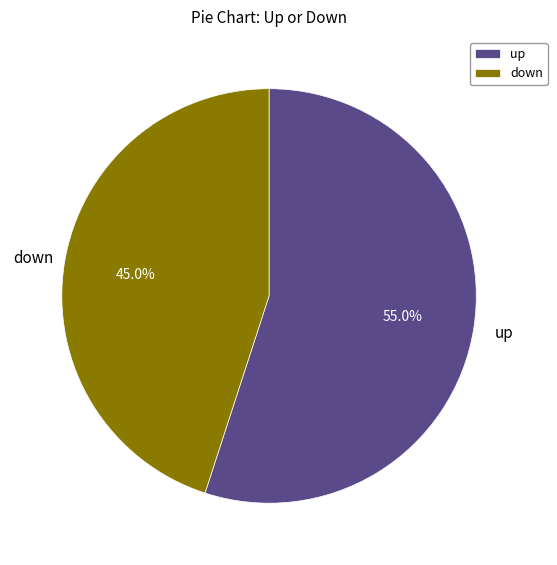

Which slice is the smallest?

down